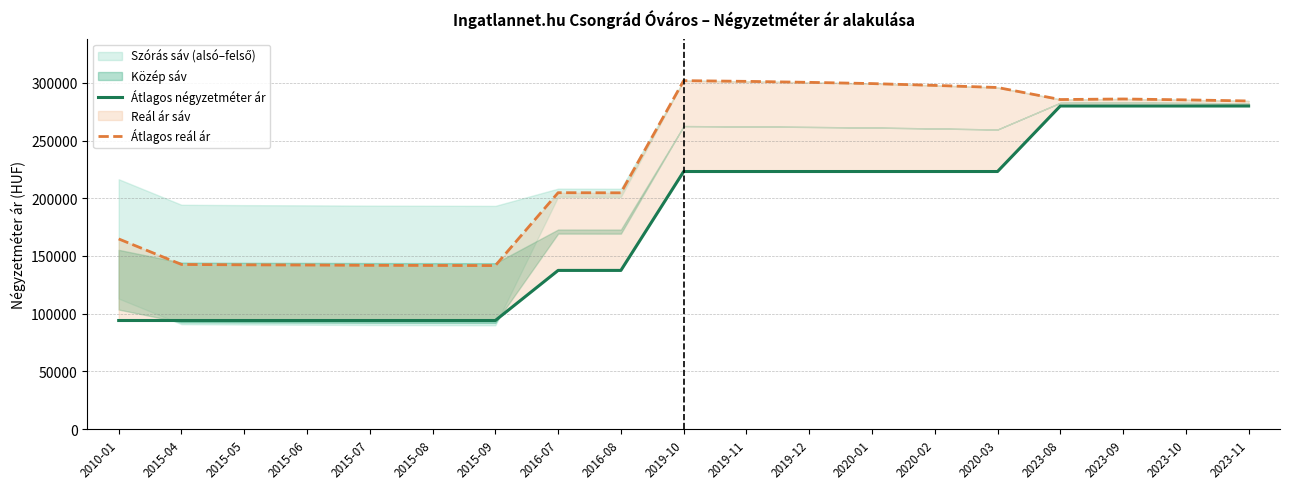

What is the maximum value shown in the chart?

301960